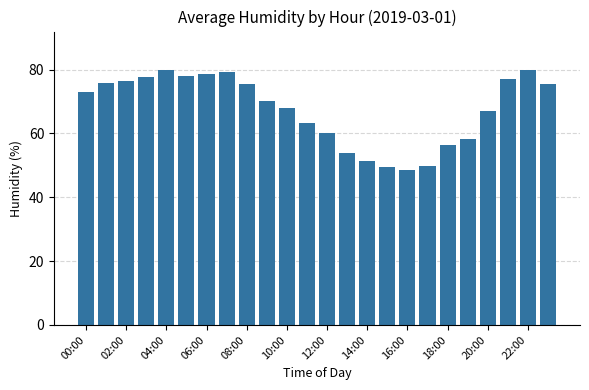

What is the sum of all values?

1621.8